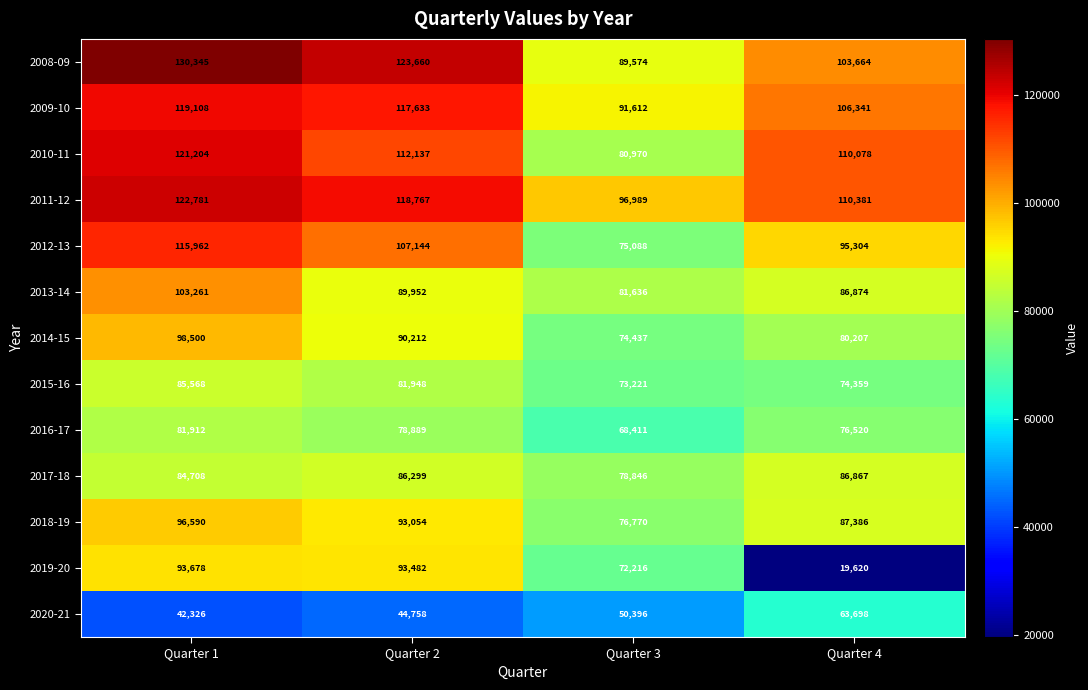

At which category is the sum across all series the highest?

Quarter 1